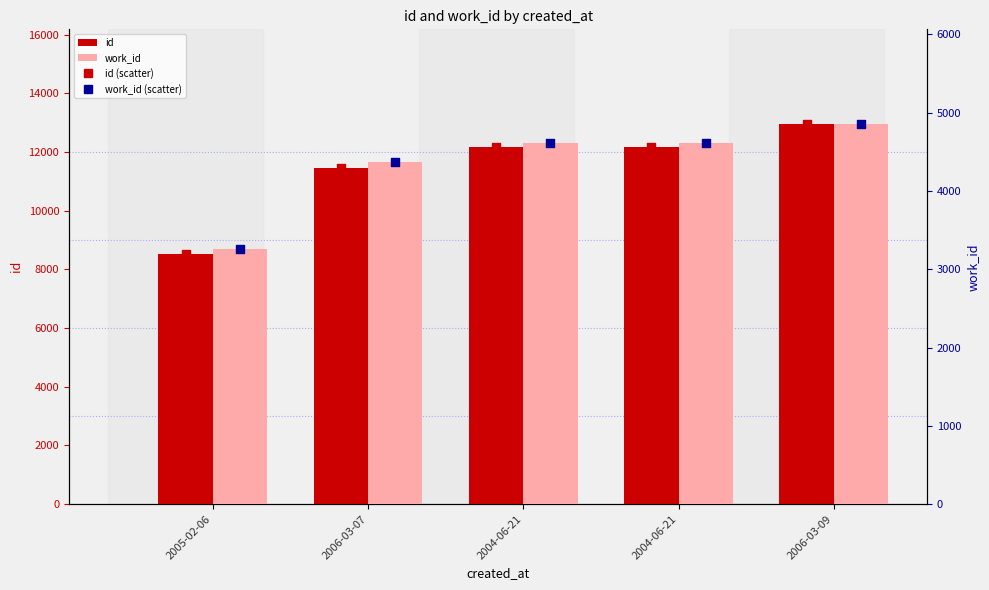

What are all the series names shown in the legend?

id, work_id